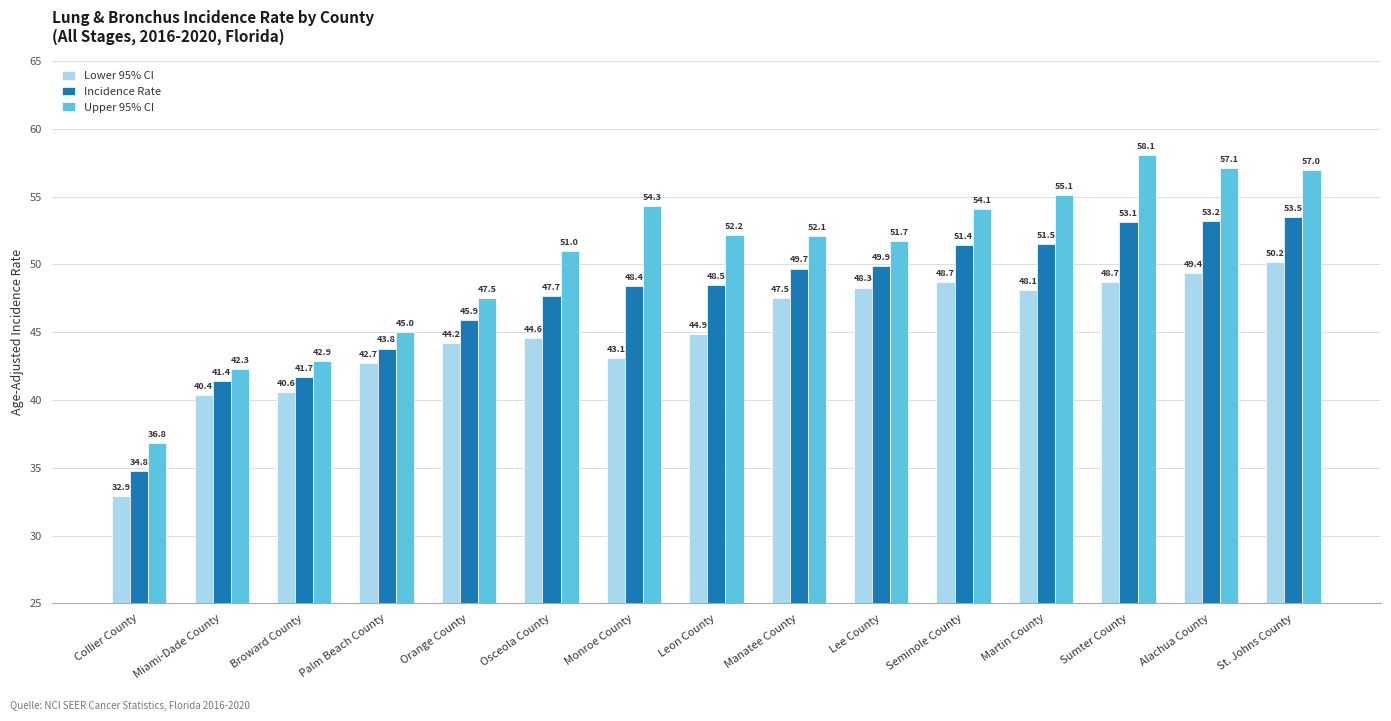

Reading right to left, transcribe all the data shown in this chart.

Lower 95% CI: 50.2	49.4	48.7	48.1	48.7	48.3	47.5	44.9	43.1	44.6	44.2	42.7	40.6	40.4	32.9
Incidence Rate: 53.5	53.2	53.1	51.5	51.4	49.9	49.7	48.5	48.4	47.7	45.9	43.8	41.7	41.4	34.8
Upper 95% CI: 57.0	57.1	58.1	55.1	54.1	51.7	52.1	52.2	54.3	51.0	47.5	45.0	42.9	42.3	36.8